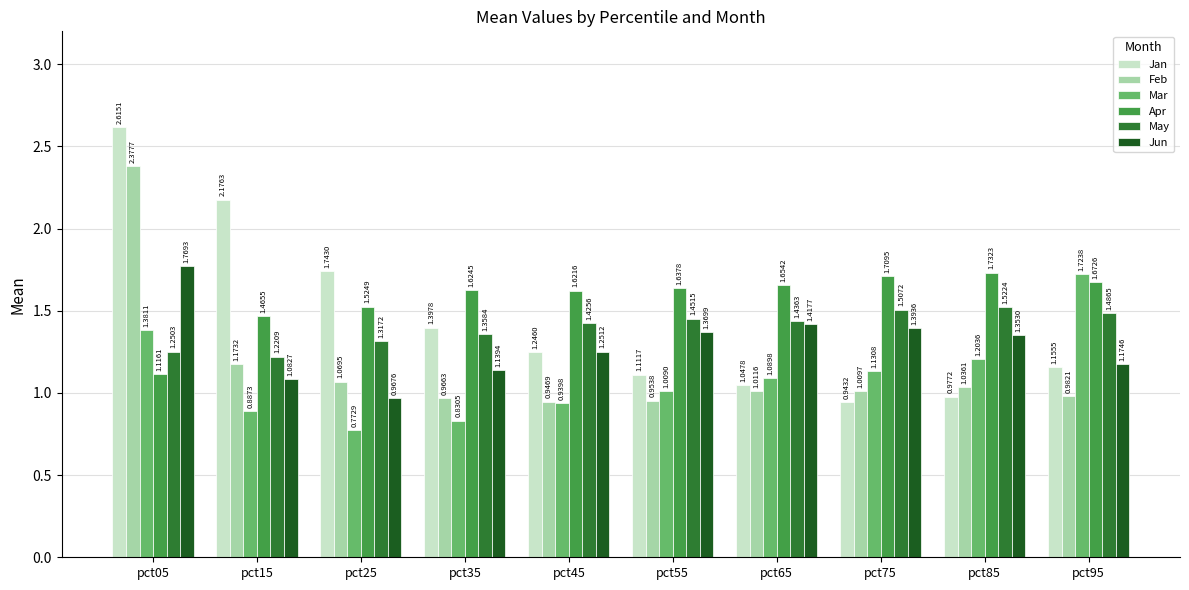

Which series has the widest spread of values?

Jan